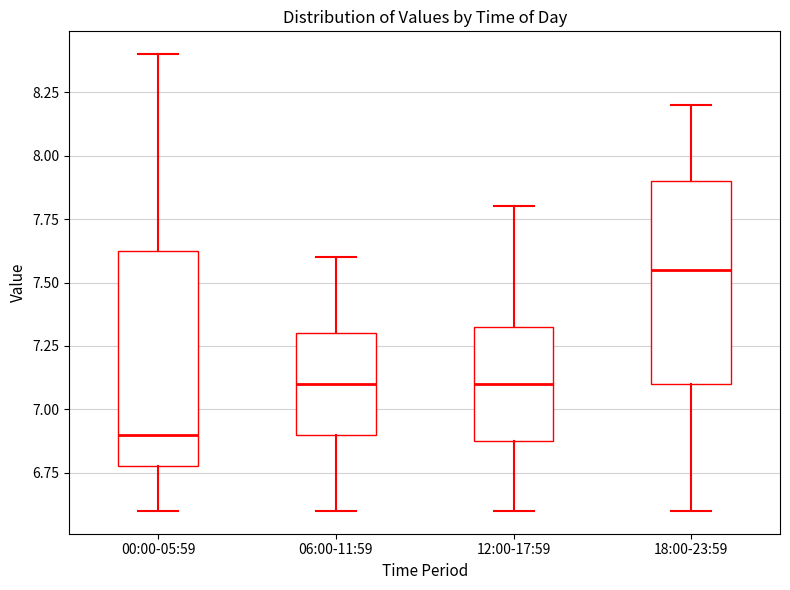

Reading left to right, read every box against the y-axis: the position of its median line, the range the box covers, and the ends of its whiskers. The values are not printed on the chart, so give them approximately, as read against the axis.

00:00-05:59: median 6.90, box 6.80 to 7.65, whiskers 6.60 to 8.40
06:00-11:59: median 7.10, box 6.90 to 7.30, whiskers 6.60 to 7.60
12:00-17:59: median 7.10, box 6.90 to 7.35, whiskers 6.60 to 7.80
18:00-23:59: median 7.55, box 7.10 to 7.90, whiskers 6.60 to 8.20